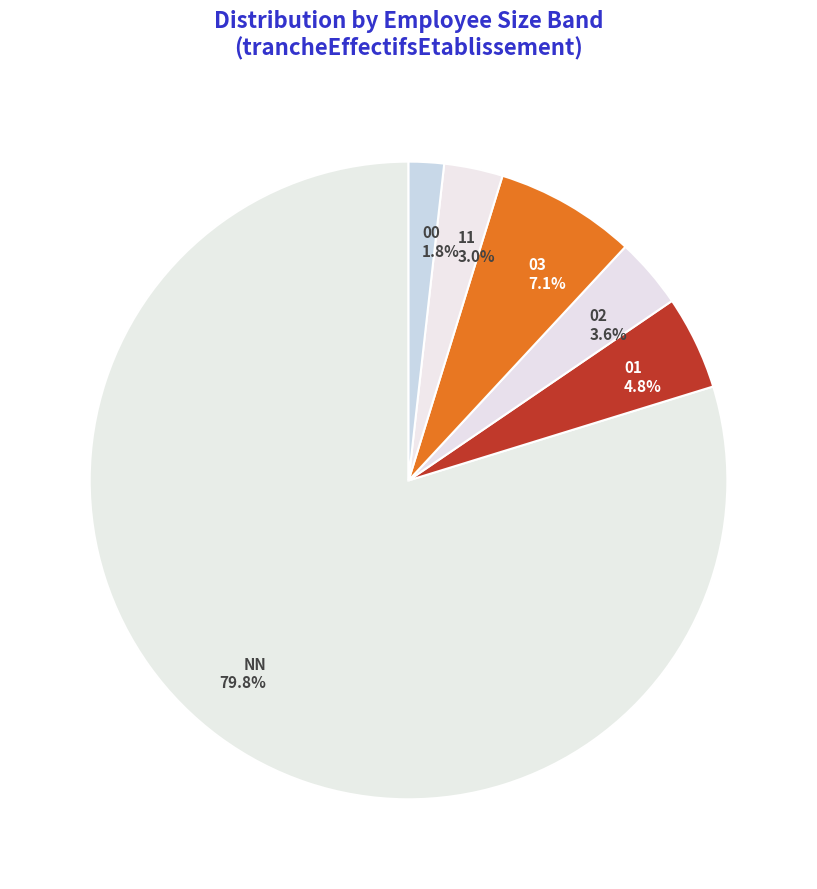

Is there a majority slice in this chart?

Yes